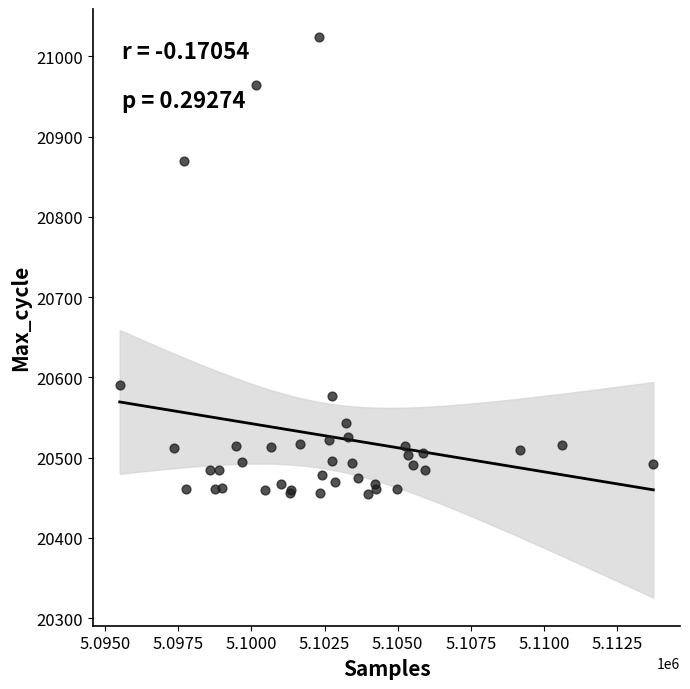

What Y value in the scatter plot is closest to 20739?

20870